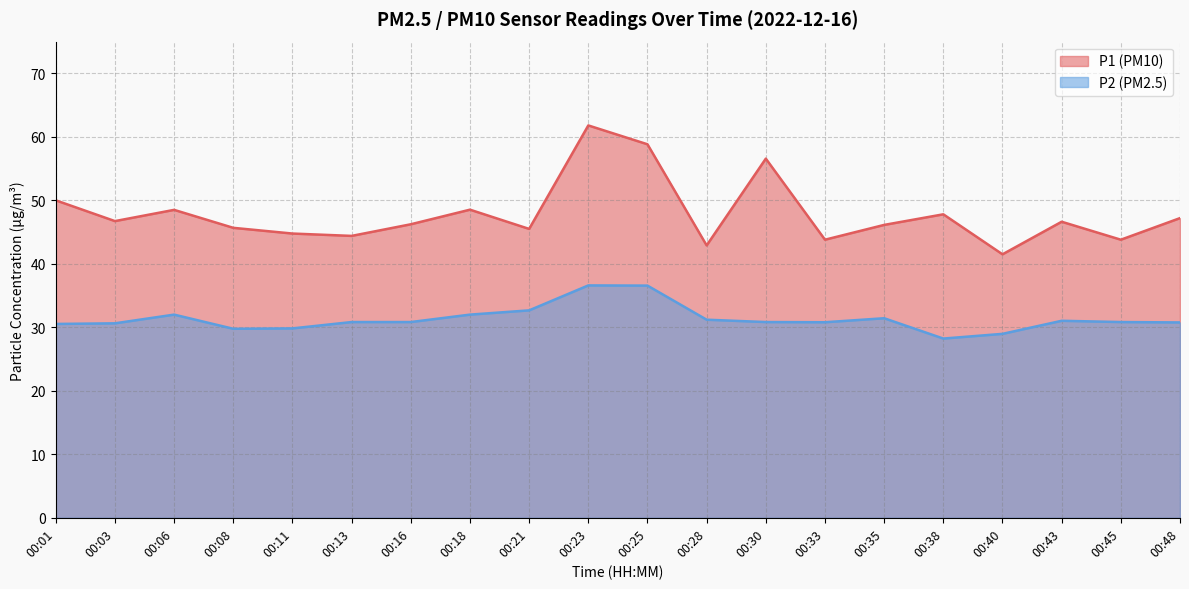

What is the average value of the P2 series?

31.3